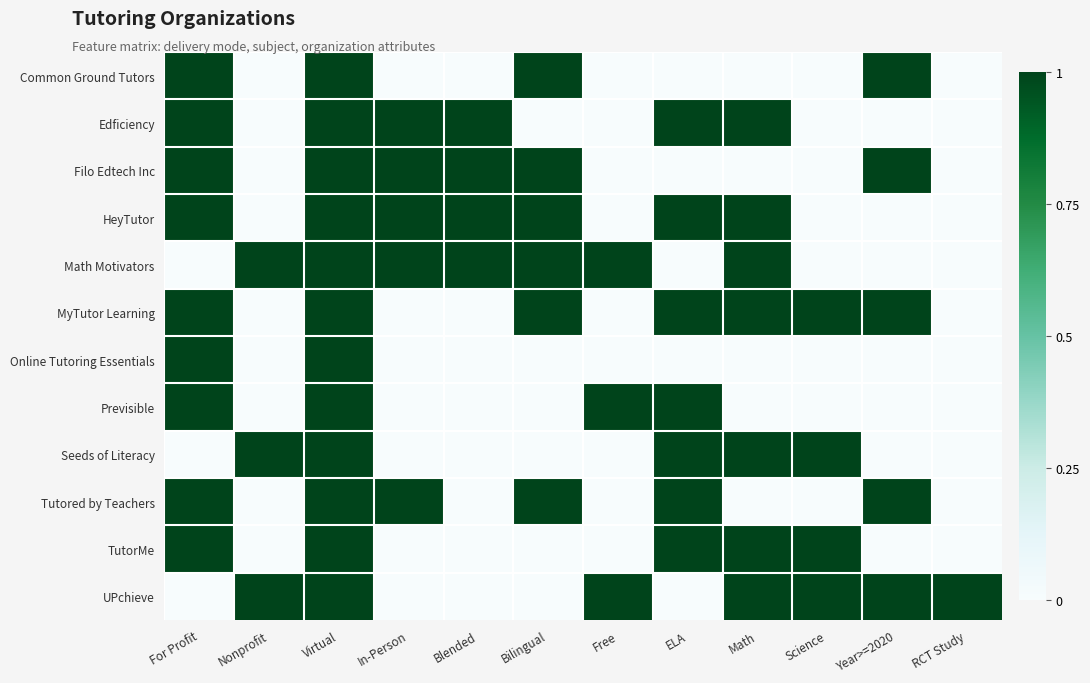

Reading left to right, what are all the values shown in this chart?

Common Ground Tutors: For Profit=1	Nonprofit=0	Virtual=1	In-Person=0	Blended=0	Bilingual=1	Free=0	ELA=0	Math=0	Science=0	Year>=2020=1	RCT Study=0
Edficiency: For Profit=1	Nonprofit=0	Virtual=1	In-Person=1	Blended=1	Bilingual=0	Free=0	ELA=1	Math=1	Science=0	Year>=2020=0	RCT Study=0
Filo Edtech Inc: For Profit=1	Nonprofit=0	Virtual=1	In-Person=1	Blended=1	Bilingual=1	Free=0	ELA=0	Math=0	Science=0	Year>=2020=1	RCT Study=0
HeyTutor: For Profit=1	Nonprofit=0	Virtual=1	In-Person=1	Blended=1	Bilingual=1	Free=0	ELA=1	Math=1	Science=0	Year>=2020=0	RCT Study=0
Math Motivators: For Profit=0	Nonprofit=1	Virtual=1	In-Person=1	Blended=1	Bilingual=1	Free=1	ELA=0	Math=1	Science=0	Year>=2020=0	RCT Study=0
MyTutor Learning: For Profit=1	Nonprofit=0	Virtual=1	In-Person=0	Blended=0	Bilingual=1	Free=0	ELA=1	Math=1	Science=1	Year>=2020=1	RCT Study=0
Online Tutoring Essentials: For Profit=1	Nonprofit=0	Virtual=1	In-Person=0	Blended=0	Bilingual=0	Free=0	ELA=0	Math=0	Science=0	Year>=2020=0	RCT Study=0
Previsible: For Profit=1	Nonprofit=0	Virtual=1	In-Person=0	Blended=0	Bilingual=0	Free=1	ELA=1	Math=0	Science=0	Year>=2020=0	RCT Study=0
Seeds of Literacy: For Profit=0	Nonprofit=1	Virtual=1	In-Person=0	Blended=0	Bilingual=0	Free=0	ELA=1	Math=1	Science=1	Year>=2020=0	RCT Study=0
Tutored by Teachers: For Profit=1	Nonprofit=0	Virtual=1	In-Person=1	Blended=0	Bilingual=1	Free=0	ELA=1	Math=0	Science=0	Year>=2020=1	RCT Study=0
TutorMe: For Profit=1	Nonprofit=0	Virtual=1	In-Person=0	Blended=0	Bilingual=0	Free=0	ELA=1	Math=1	Science=1	Year>=2020=0	RCT Study=0
UPchieve: For Profit=0	Nonprofit=1	Virtual=1	In-Person=0	Blended=0	Bilingual=0	Free=1	ELA=0	Math=1	Science=1	Year>=2020=1	RCT Study=1